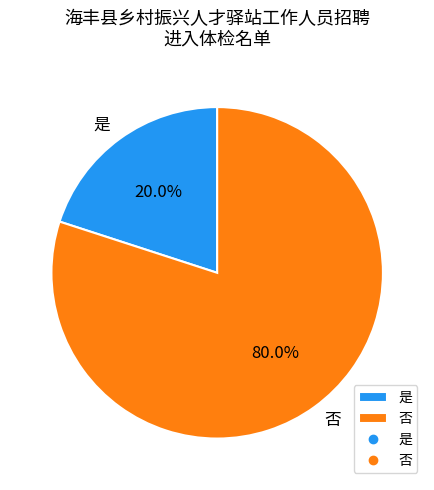

The 是 slice represents 7% of the pie. True or false?

False